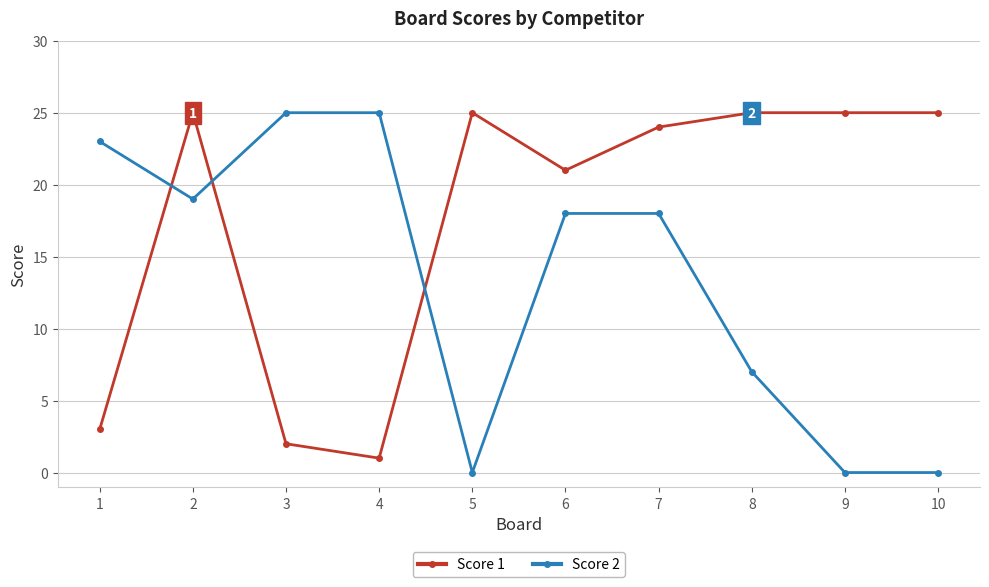

Rank the series by their average value, from highest to lowest.

Score 1, Score 2